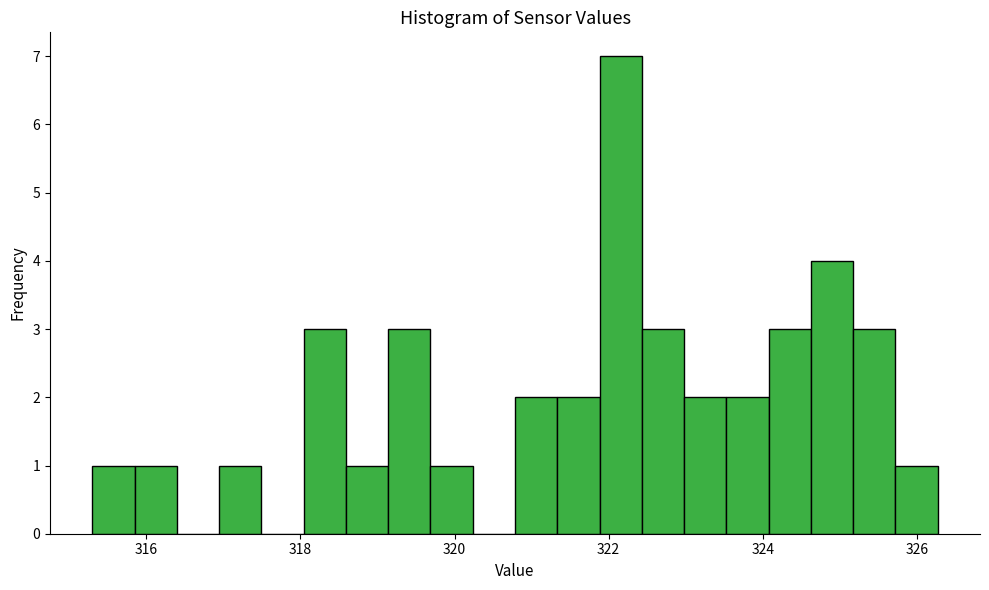

Around what value on the x-axis is the tallest bar? Give the approximate position of its centre, as read against the axis.

322.2